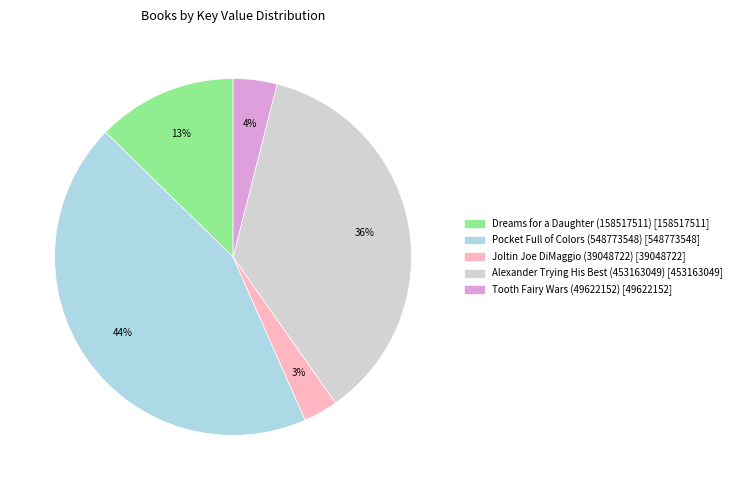

Do Alexander Trying His Best (453163049) and Dreams for a Daughter (158517511) together represent more than half of the pie?

No